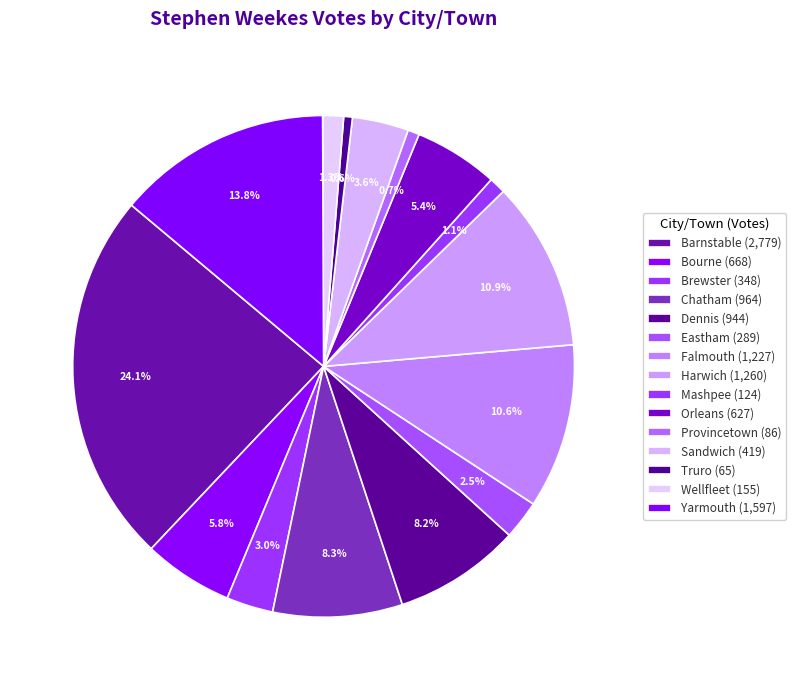

What percentage is the Sandwich slice, to the nearest percent?

4%